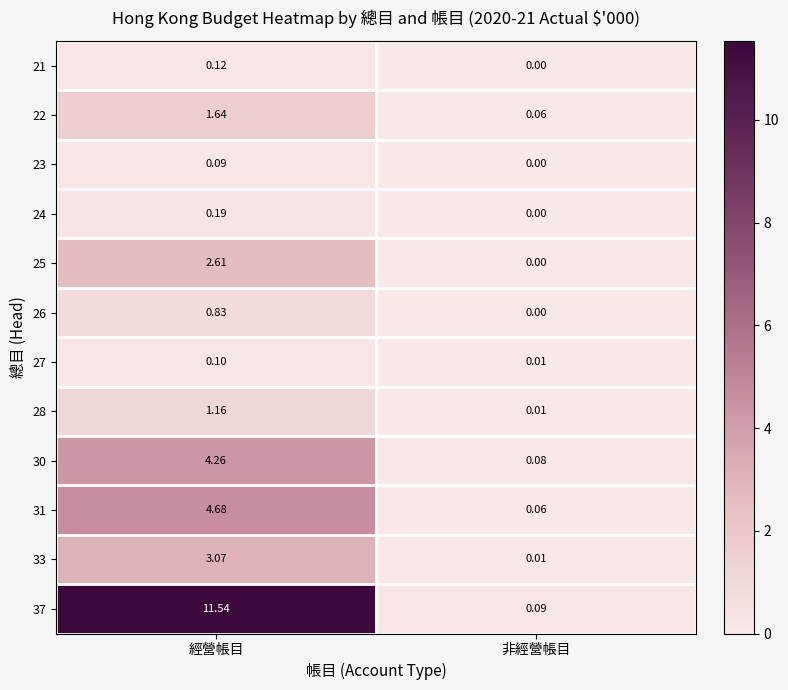

List the labels in order of 22 value, largest first.

經營帳目, 非經營帳目